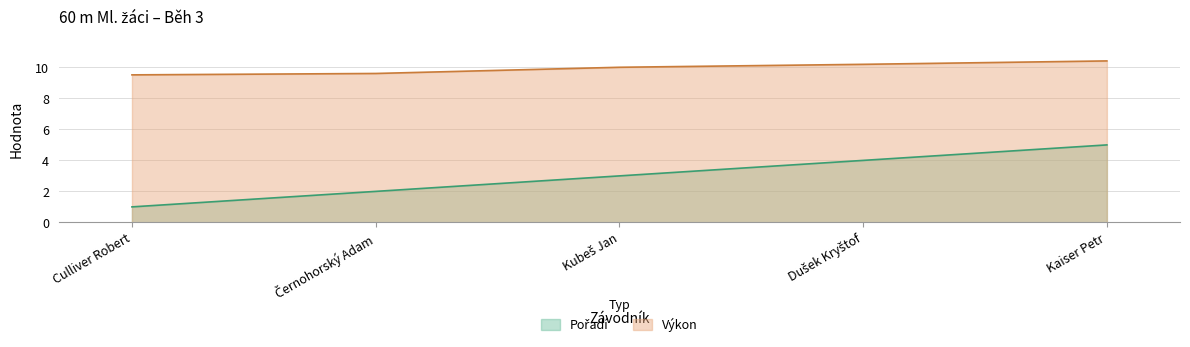

True or false: Výkon and Pořadí cross at least once.

False